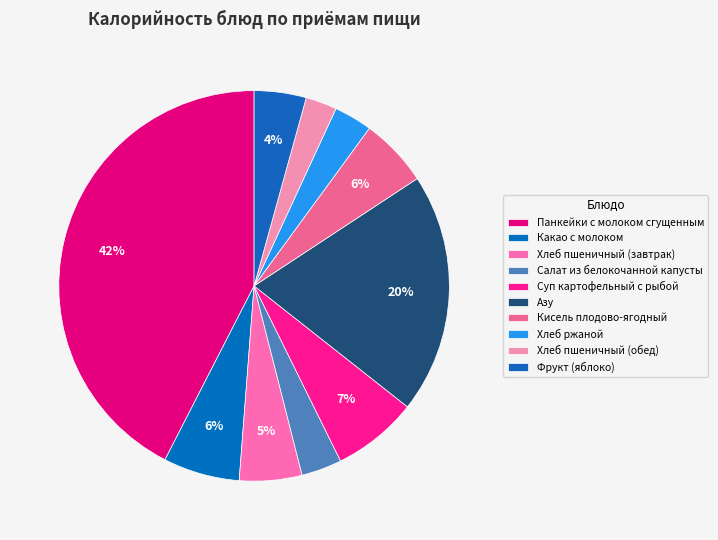

The Какао с молоком slice represents 1% of the pie. True or false?

False